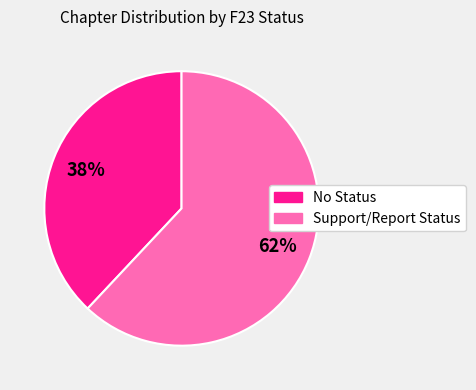

The No Status slice represents 45% of the pie. True or false?

False